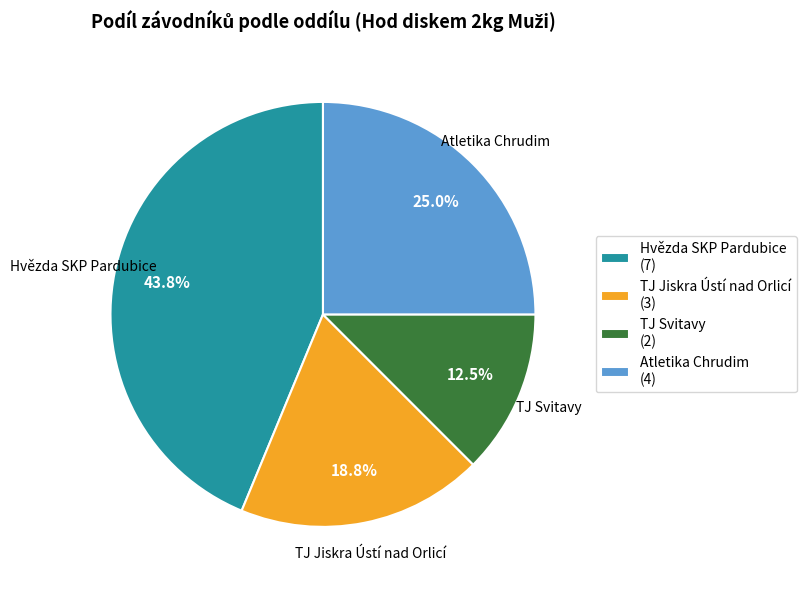

What is the total percentage of TJ Jiskra Ústí nad Orlicí and Hvězda SKP Pardubice?

62.5%